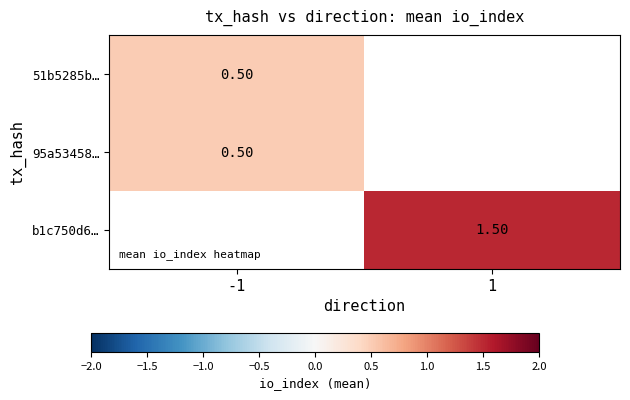

What is the highest value of the 95a53458… series?

0.5